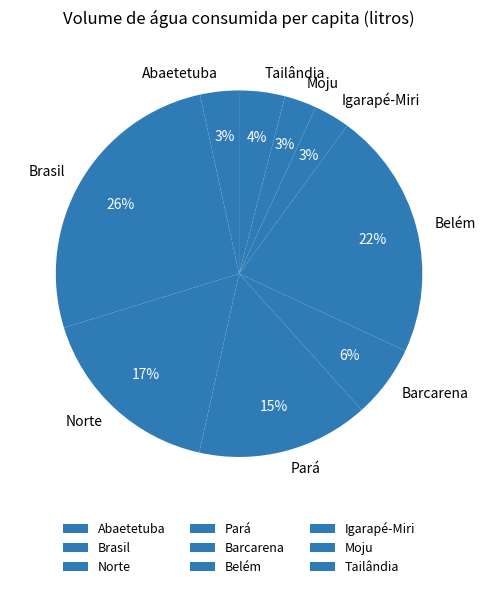

How many segments does this pie chart have?

9